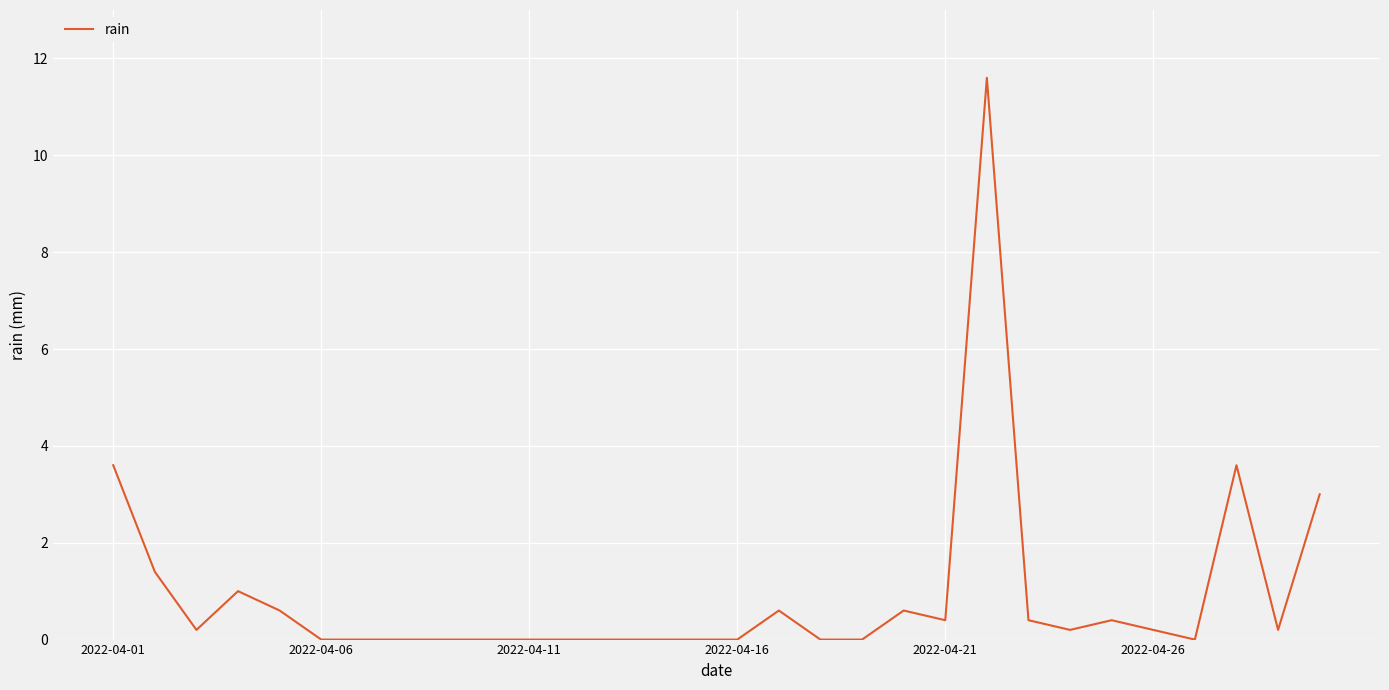

What is the greatest value displayed?

11.6